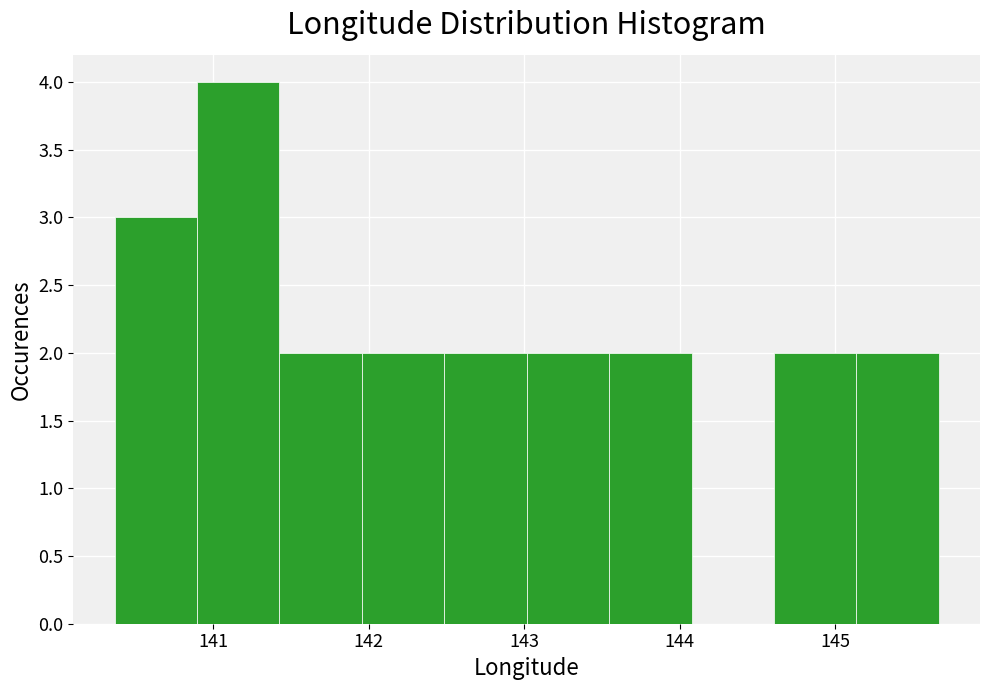

Reading left to right, transcribe this chart: for each bar, give the range it covers on the x-axis and its height. Neither the bar edges nor the heights are printed on the chart, so give them approximately, as read against the axes.

140.4 to 140.9: 3
140.9 to 141.4: 4
141.4 to 142.0: 2
142.0 to 142.5: 2
142.5 to 143.0: 2
143.0 to 143.5: 2
143.5 to 144.1: 2
144.1 to 144.6: 0
144.6 to 145.1: 2
145.1 to 145.7: 2